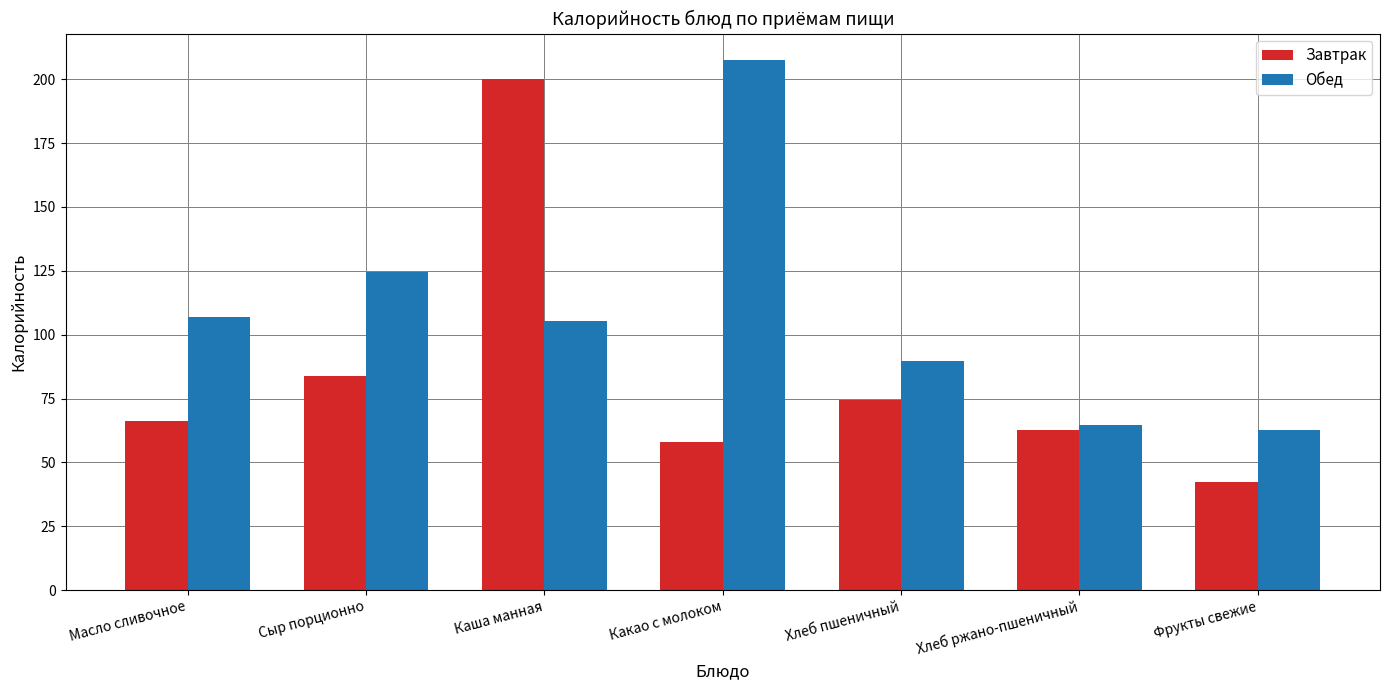

What is the total value across all series at Хлеб ржано-пшеничный?

127.0